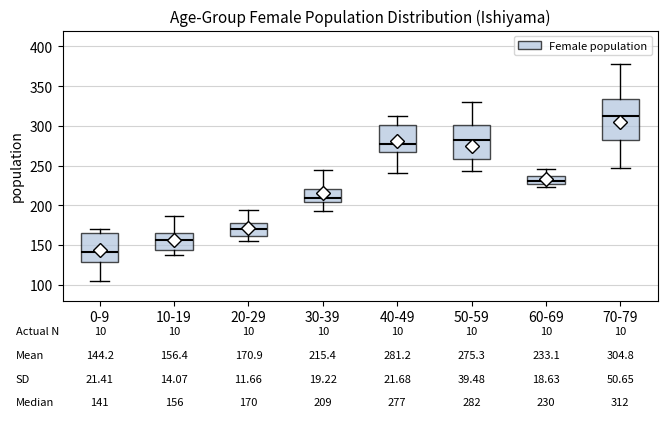

Which box has the lowest median line?

0-9